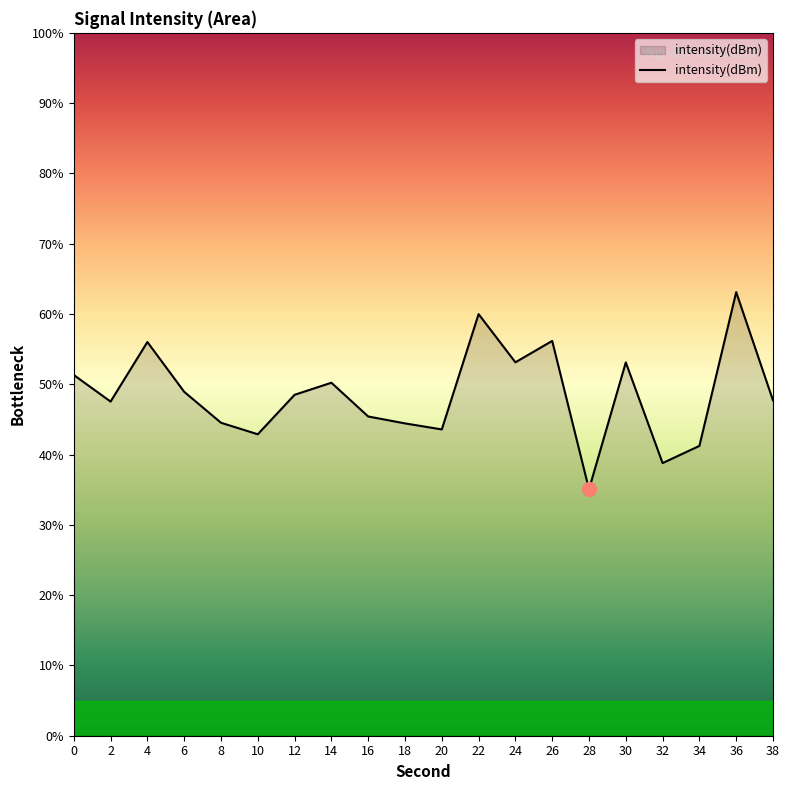

Where is the first local minimum?

2